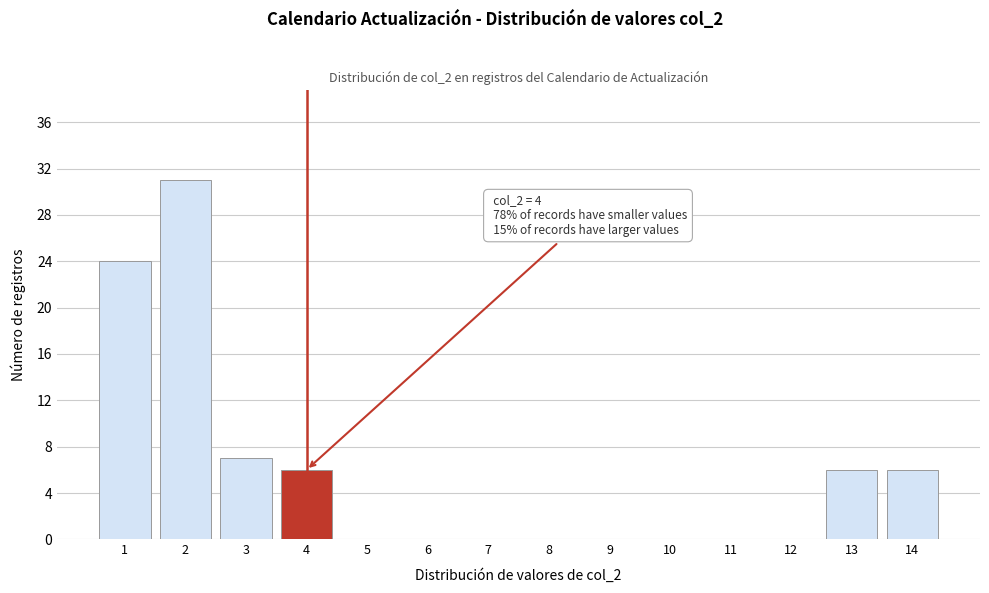

Reading left to right, extract all data points from this chart.

1=24	2=31	3=7	4=6	5=0	6=0	7=0	8=0	9=0	10=0	11=0	12=0	13=6	14=6